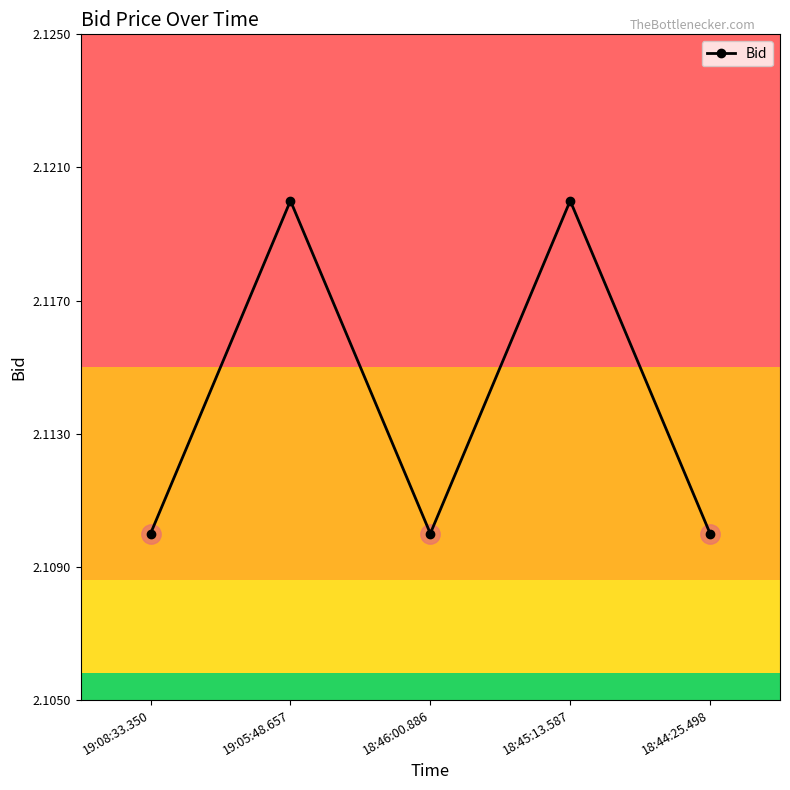

True or false: there are more than 1 points higher than both neighbors.

True